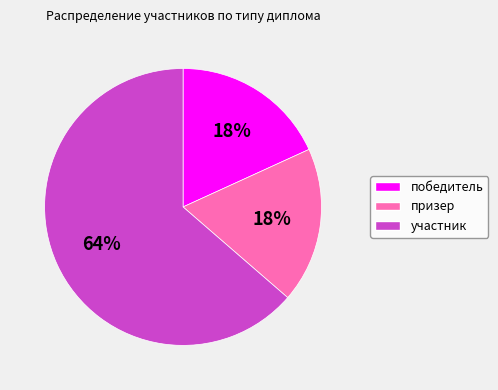

What percentage is the призер slice, to the nearest percent?

18%